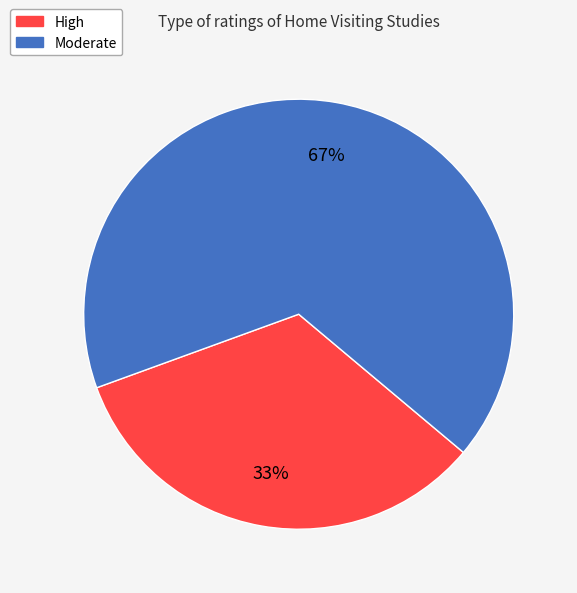

Rank the categories by value from lowest to highest.

High, Moderate